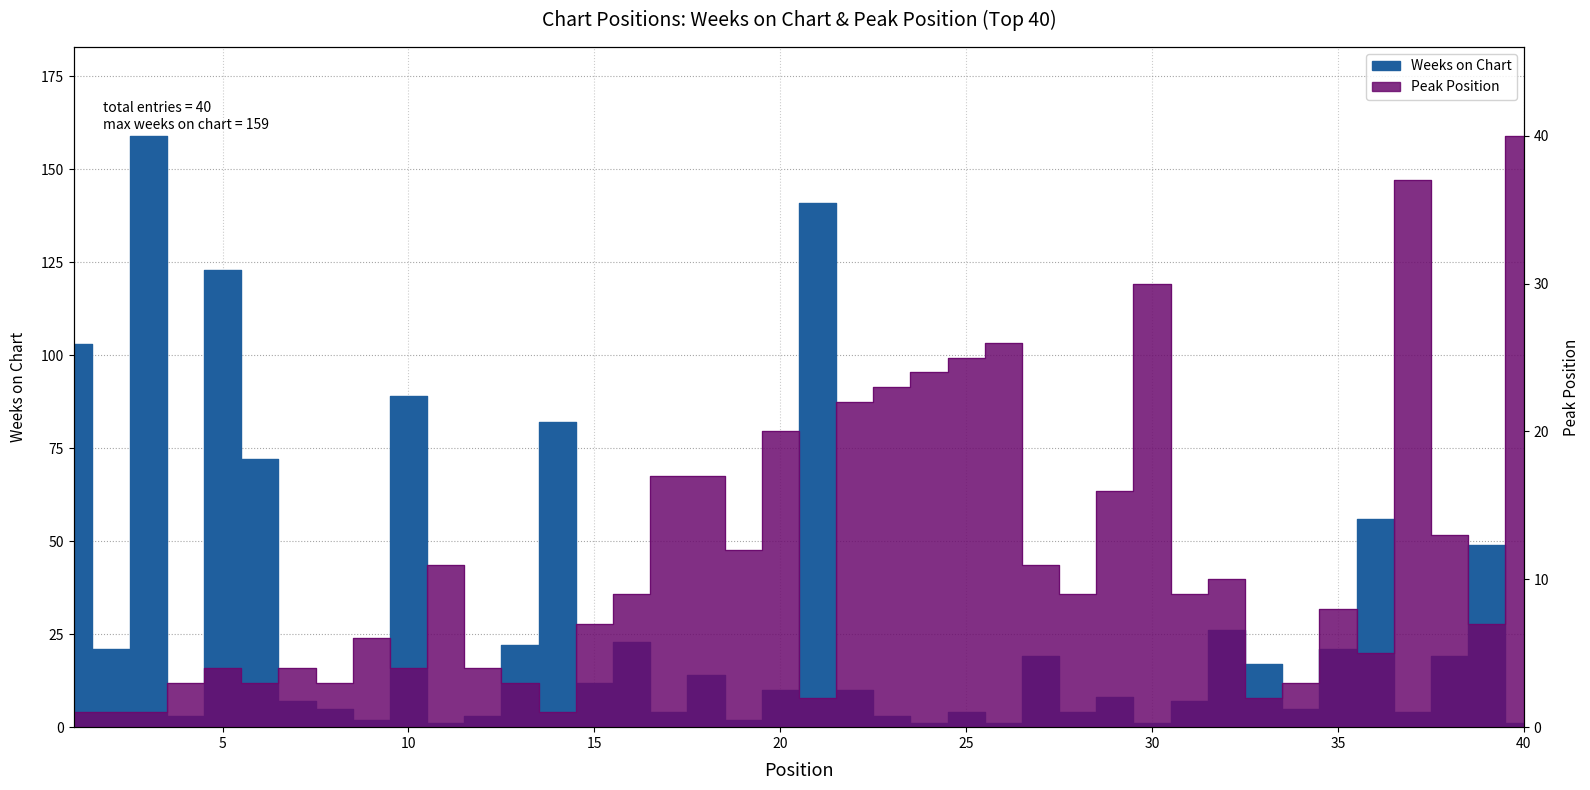

Is it true that Peak Position equals 3 at 6?

True